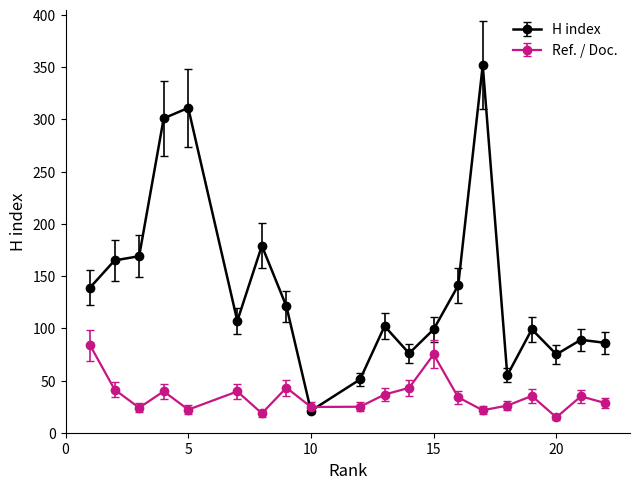

Which series has the largest total across all categories?

H index